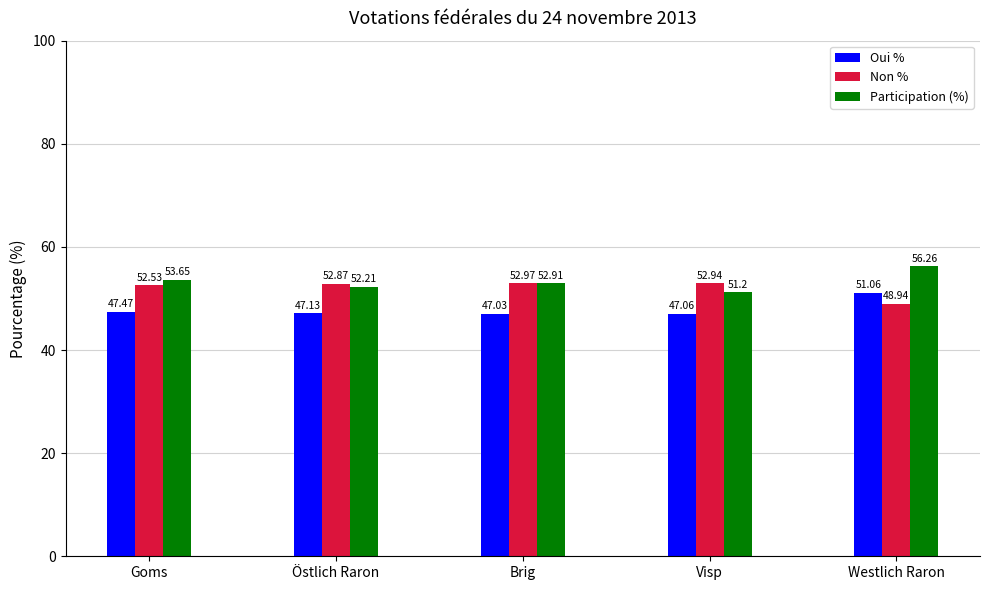

The value of Oui % at Goms is 47.5. True or false?

True